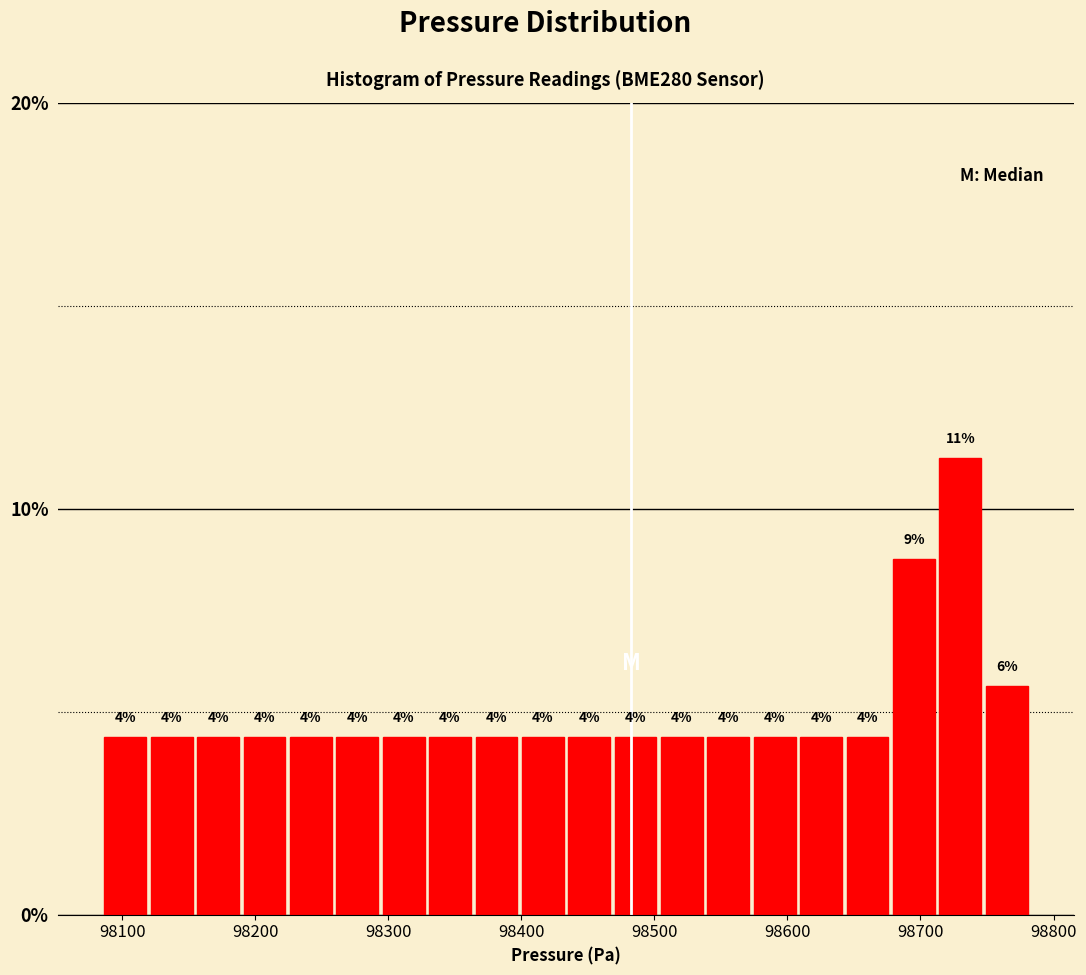

Read against the x-axis, roughly where is the centre of the tallest bar?

98730